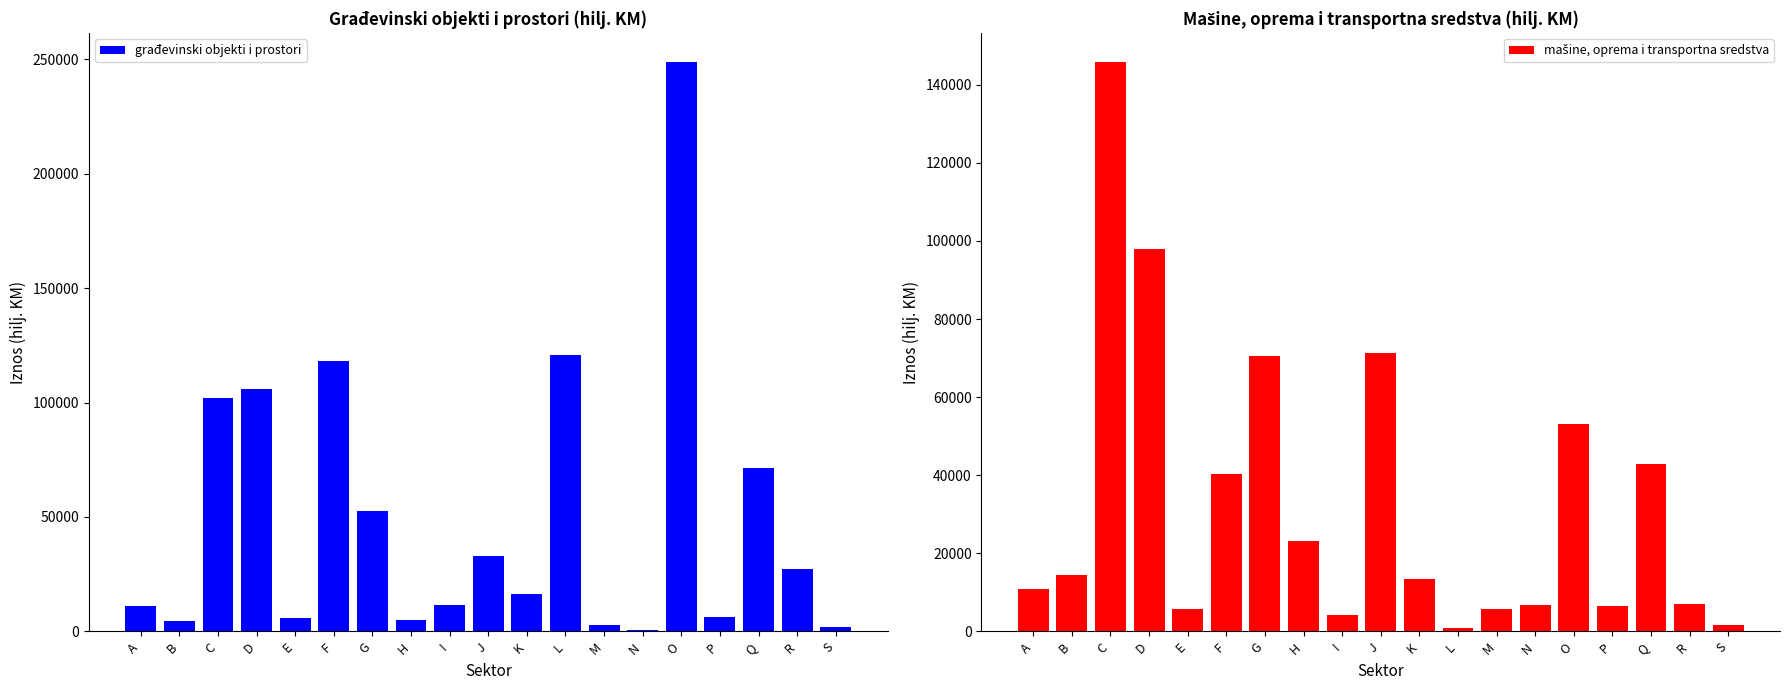

Read the građevinski objekti i prostori value at B, to the nearest 100.

4400